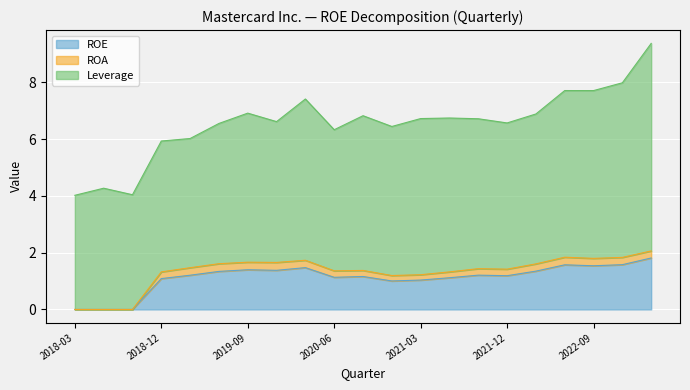

What is the sum of the ROA values at 2022-06-30 and 2021-12-31?

0.5